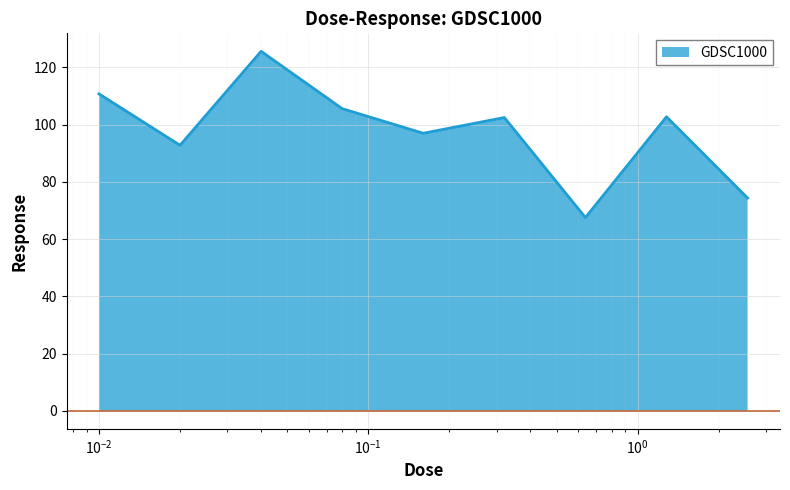

Which label corresponds to the largest value in the chart?

0.04